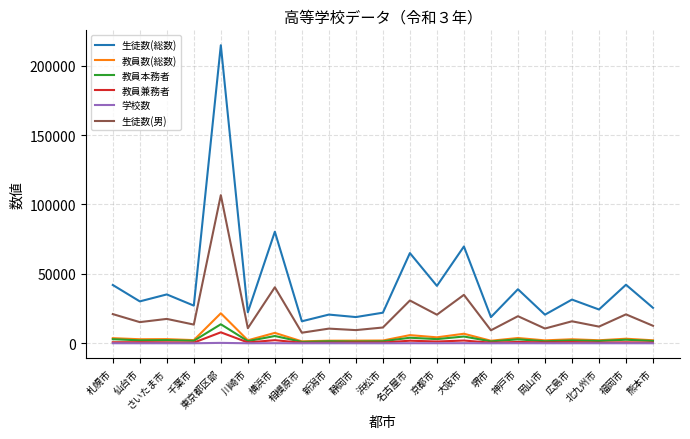

What position from the left is 札幌市?

1